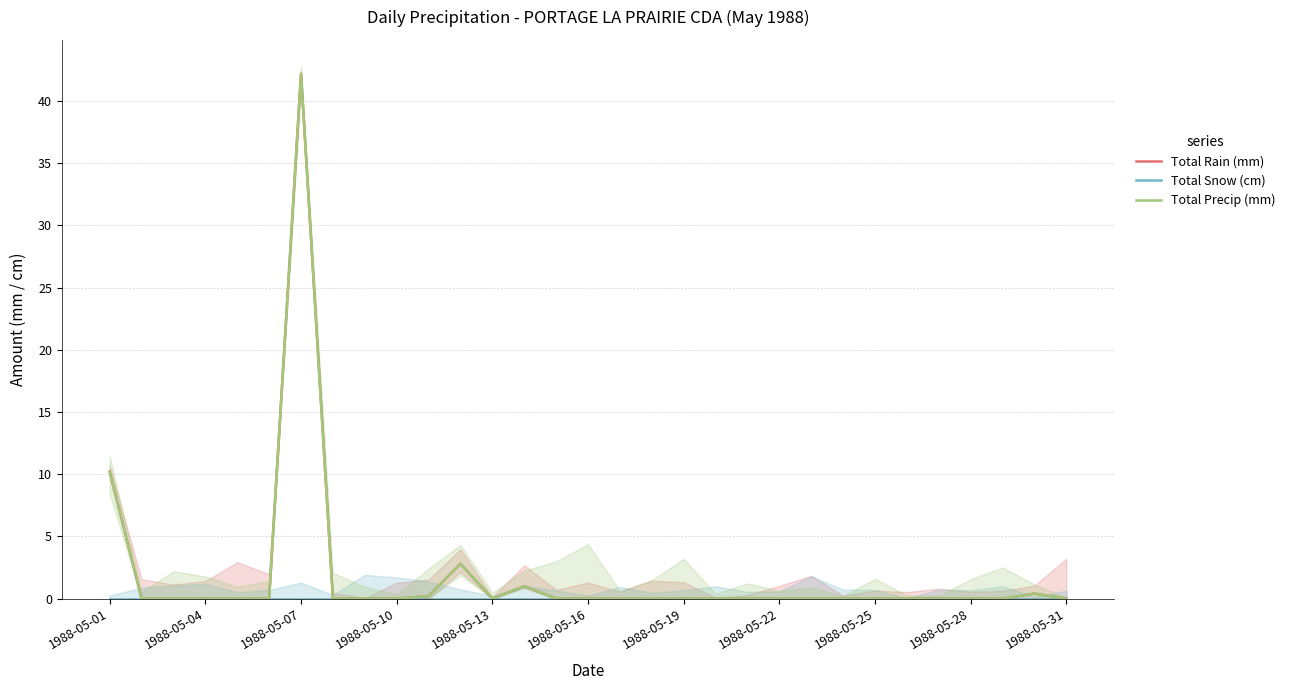

Which category has the highest value in the Total Snow (cm) series?

1988-05-01